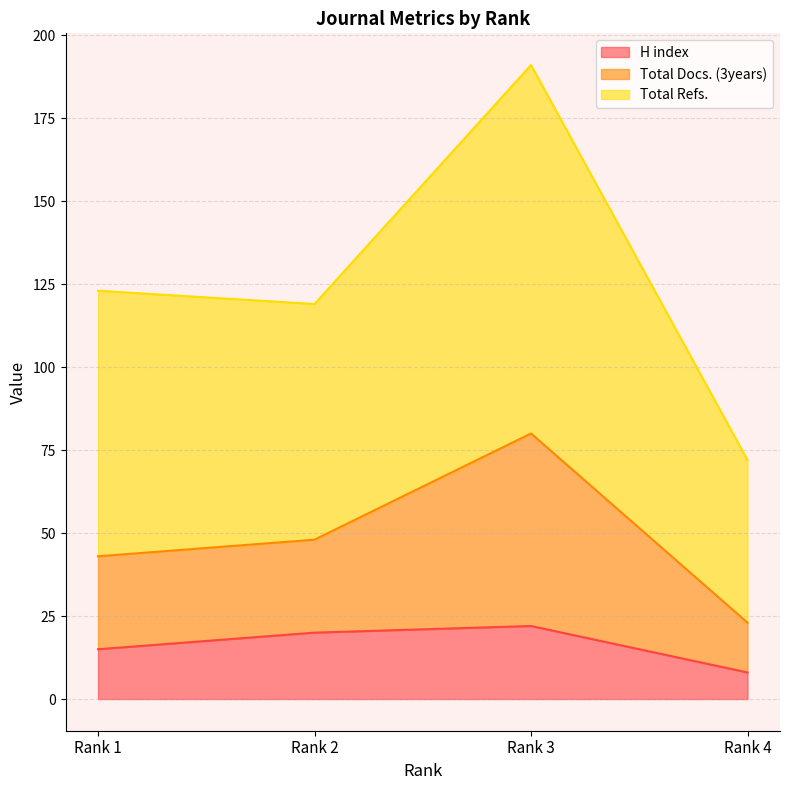

Does the chart have visible grid lines?

Yes